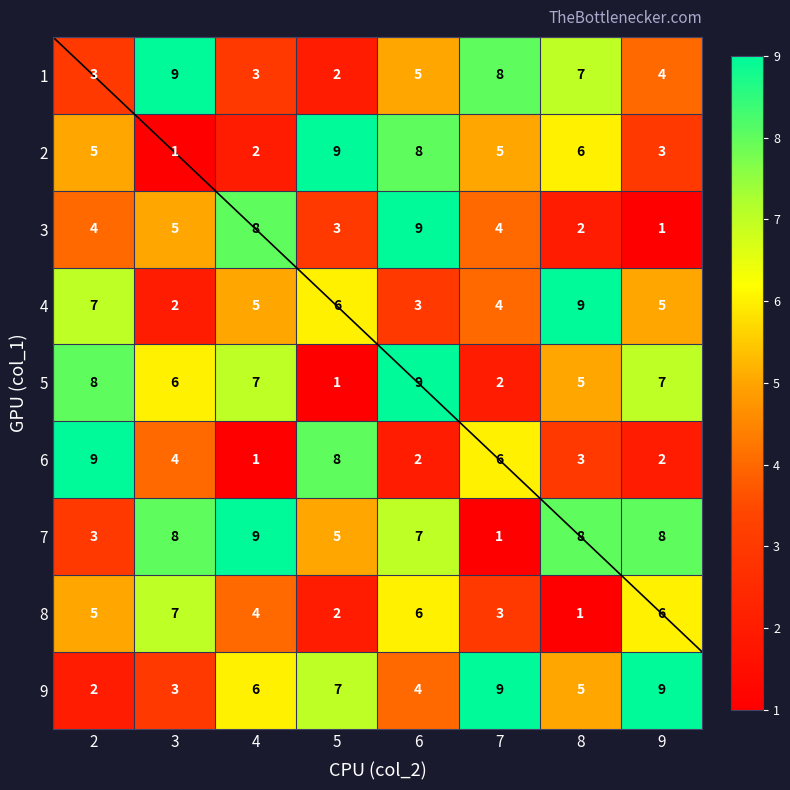

What is the total value across all series at 5?

43